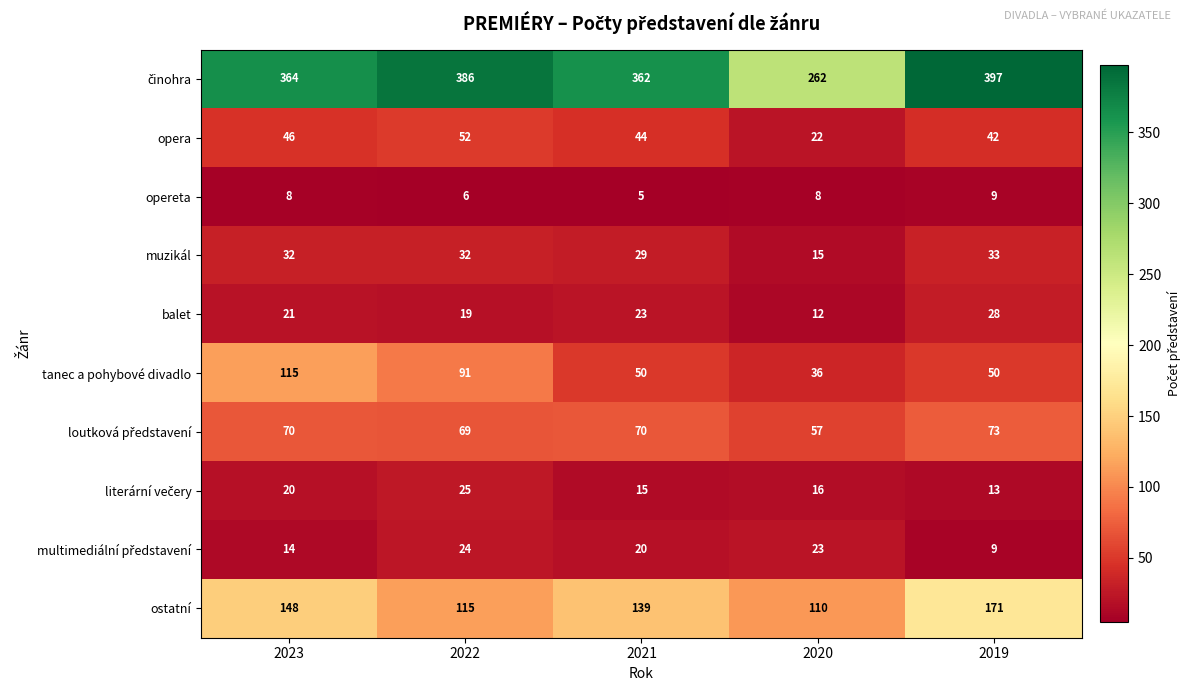

What is the spread (max minus min) of values at 2022?

380